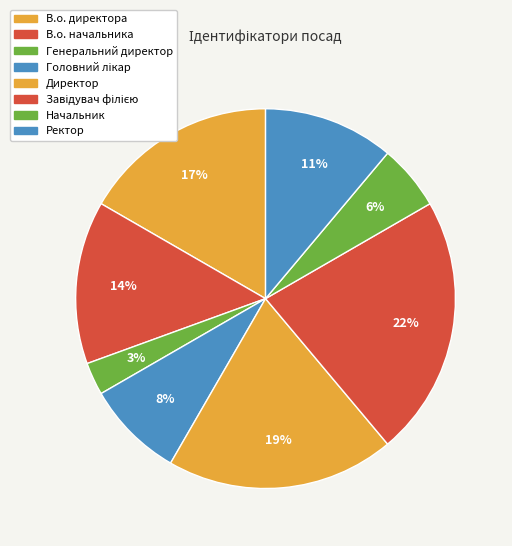

Approximately how many times larger is the value at В.о. директора compared to В.о. начальника?

1.2